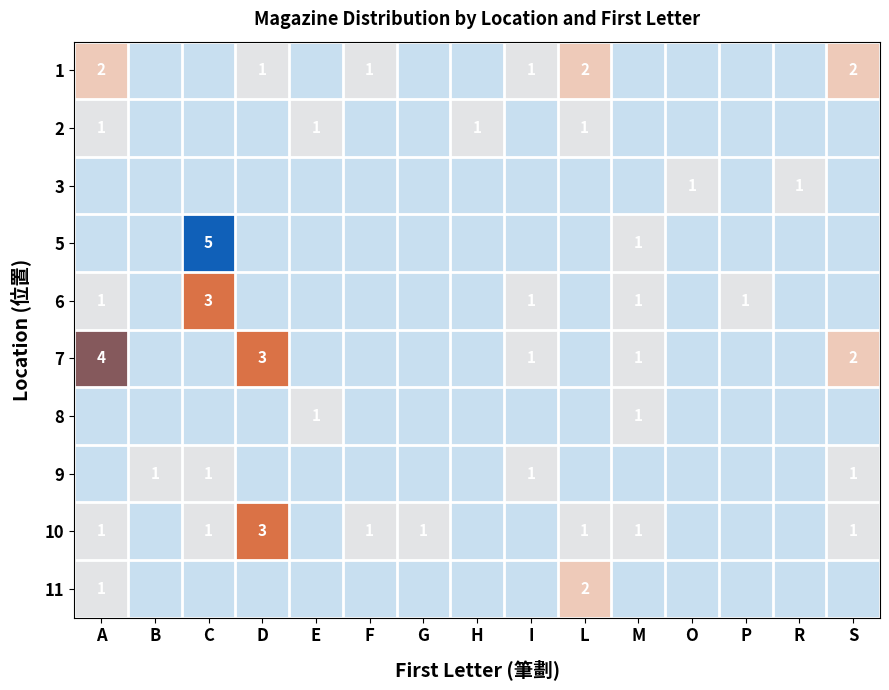

At how many categories does at least one series exceed 1?

5